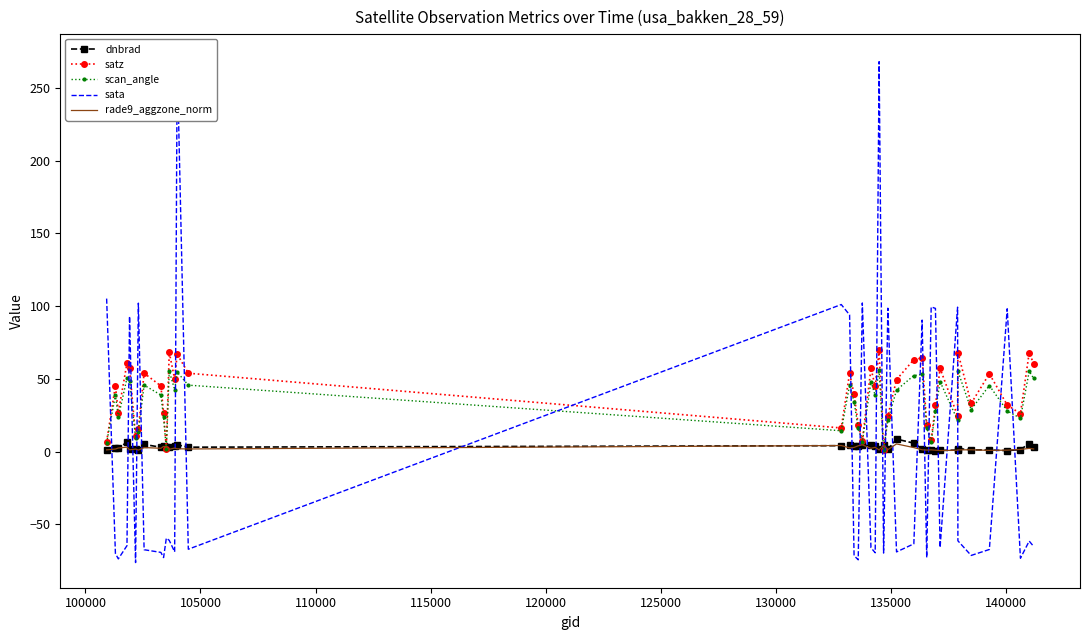

What is the average value of the dnbrad series?

3.1